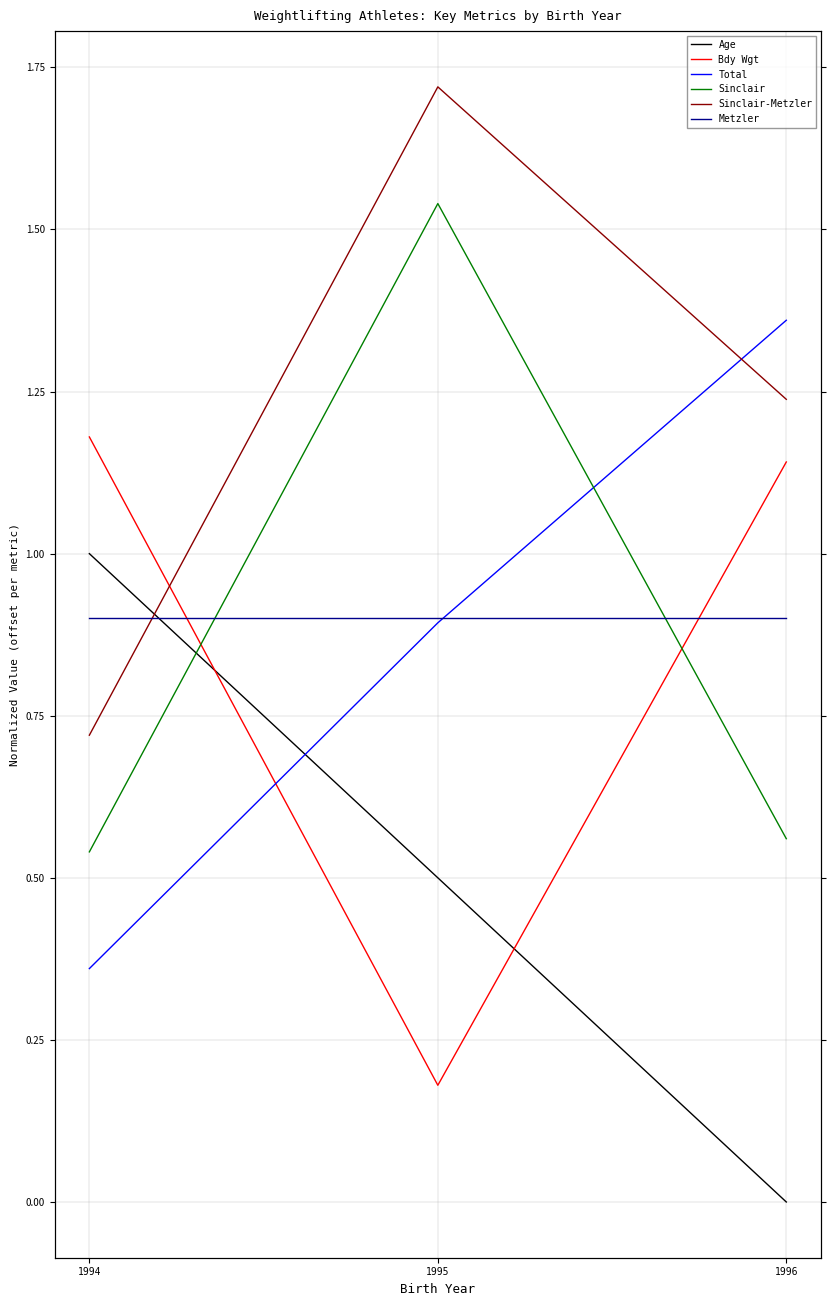

What is the difference between the highest and lowest values at 1994?

0.8